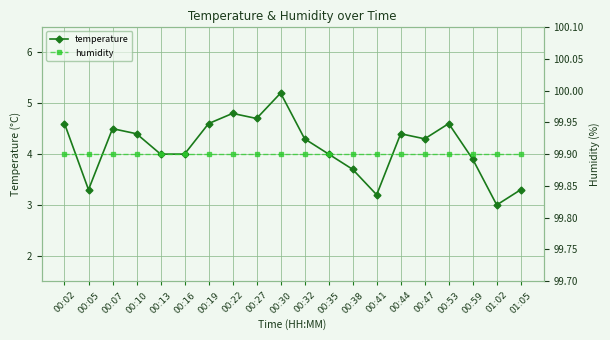

What is the label of the 12th point from the left?

00:35